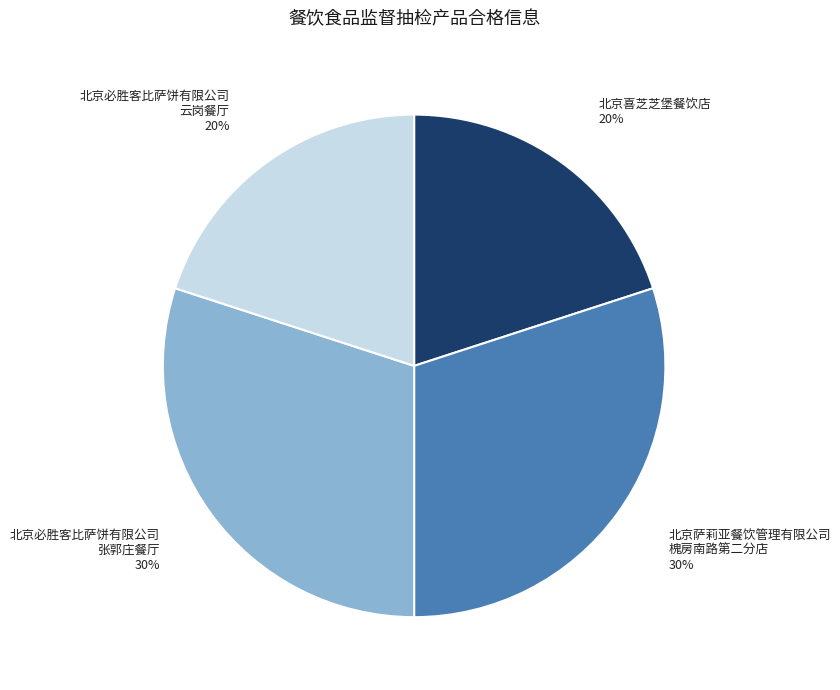

Is there any slice that represents more than half of the pie?

No